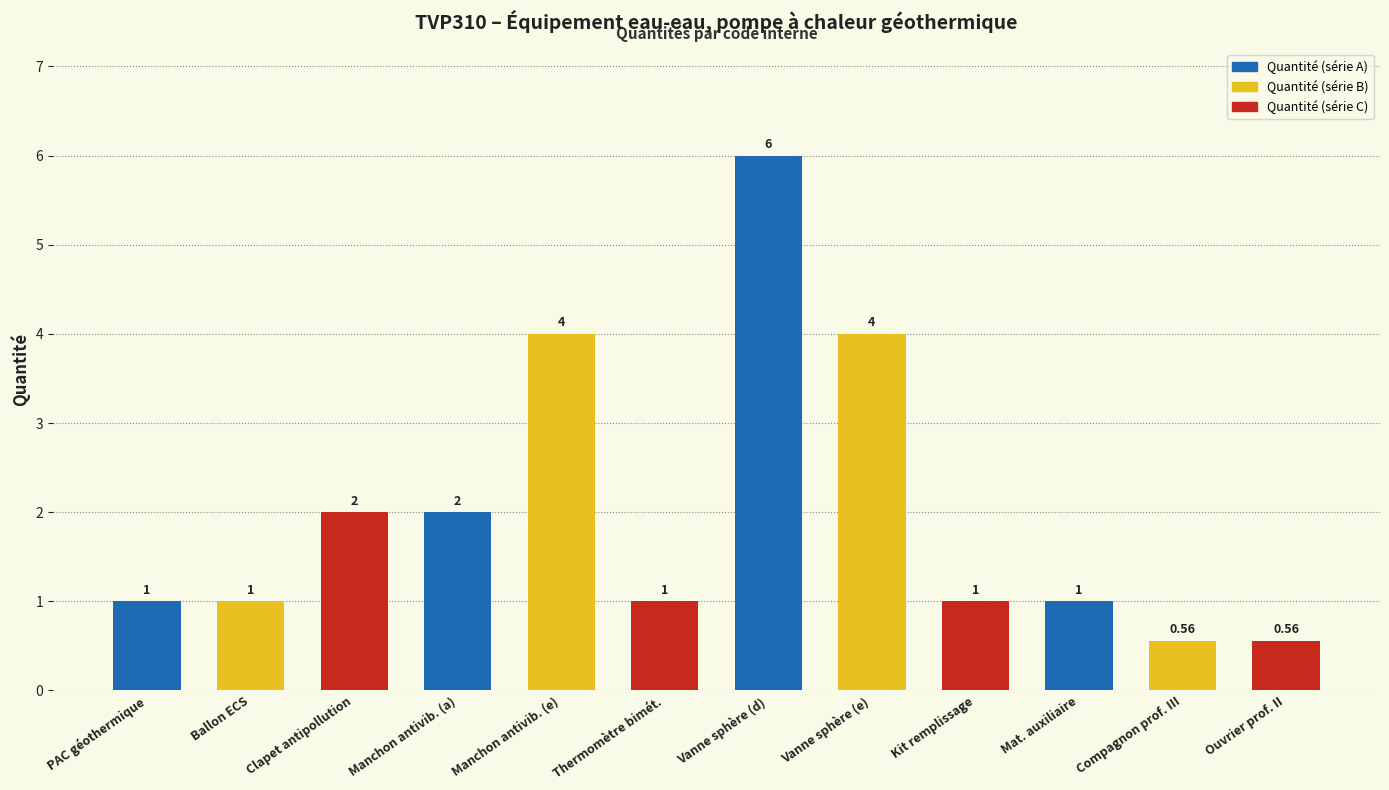

What is the label of the 2nd bar from the left?

Ballon ECS